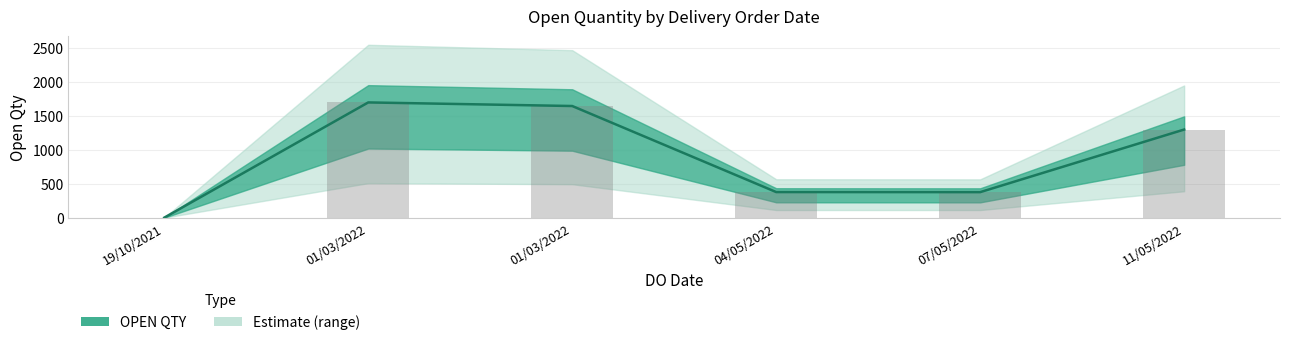

What is the difference between the maximum and second lowest values?

1323